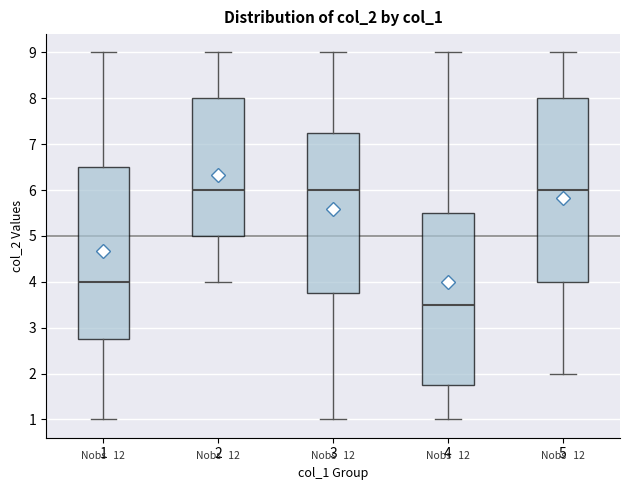

Reading left to right, transcribe this box plot: for each box, give where its median line is, the range the box spans, and where its two whiskers end, as read against the y-axis. The values are not printed on the chart, so give them approximately, as read against the axis.

1: median 4.0, box 2.8 to 6.5, whiskers 1.0 to 9.0
2: median 6.0, box 5.0 to 8.0, whiskers 4.0 to 9.0
3: median 6.0, box 3.8 to 7.3, whiskers 1.0 to 9.0
4: median 3.5, box 1.8 to 5.5, whiskers 1.0 to 9.0
5: median 6.0, box 4.0 to 8.0, whiskers 2.0 to 9.0